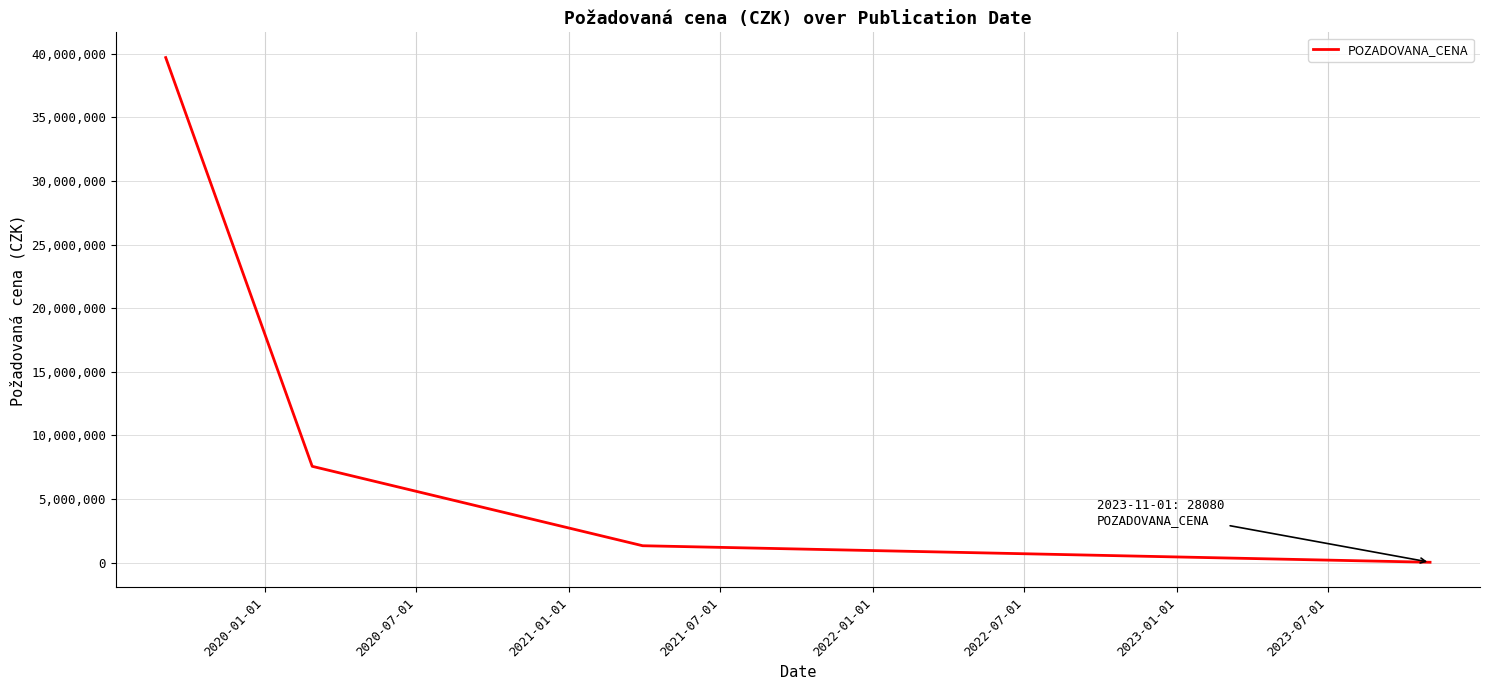

What is the difference between the maximum and minimum values?

39671920